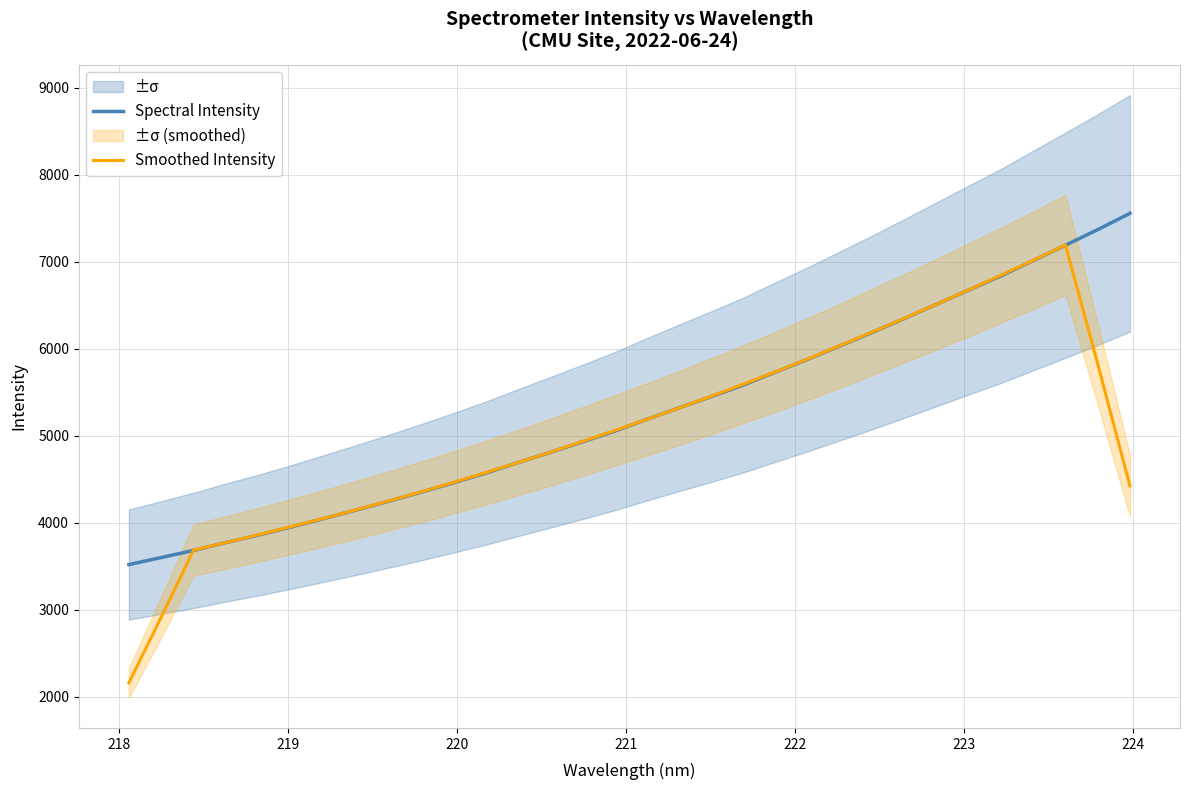

How many lines are shown in the chart?

2